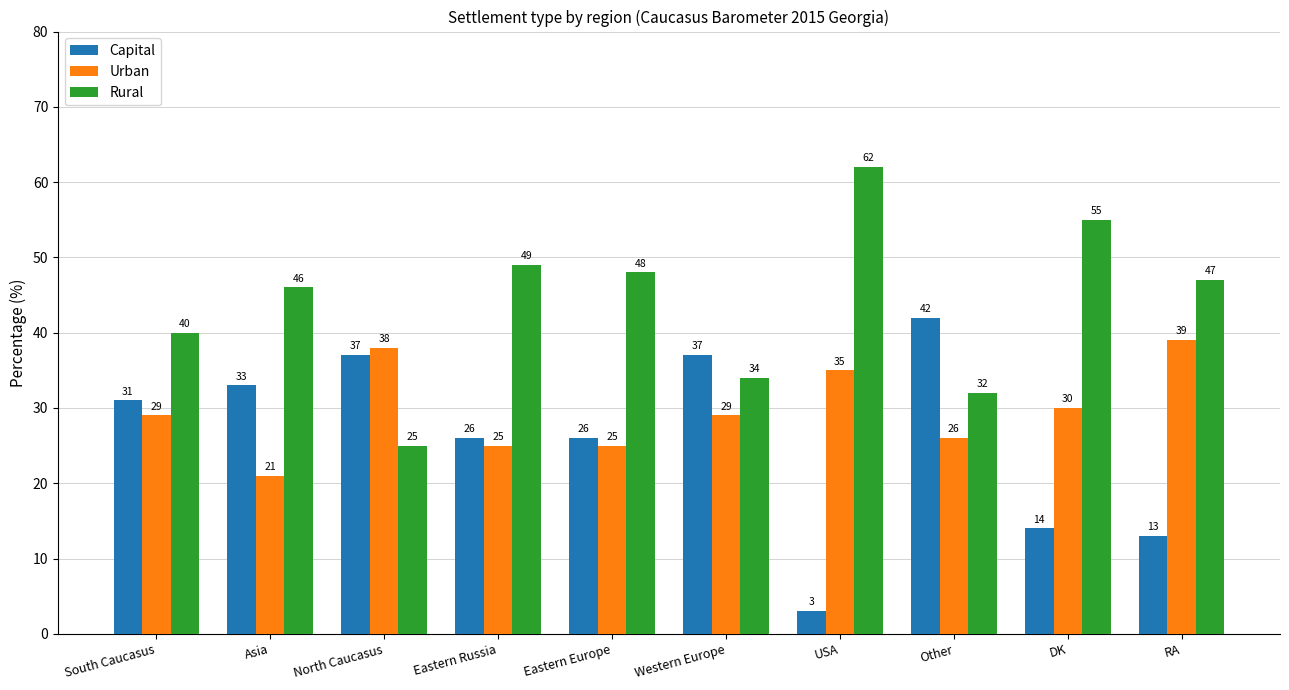

Read the Capital value at Eastern Europe, to the nearest 10.

30